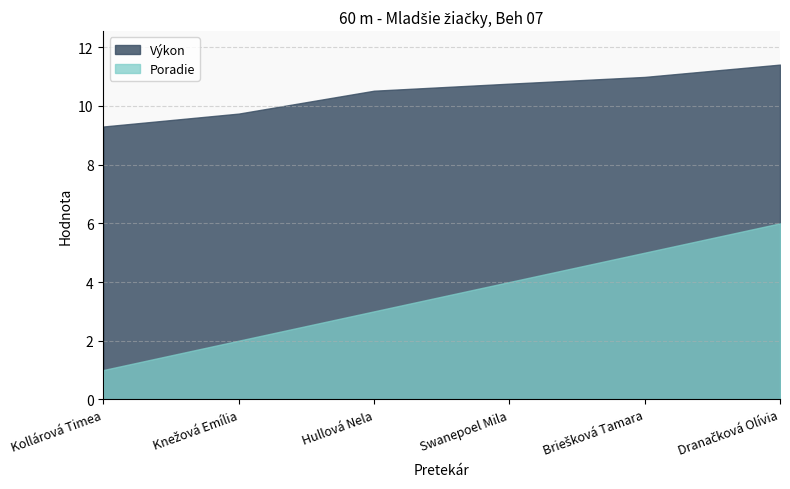

The value of Výkon at Knežová Emília is 16.8. True or false?

False